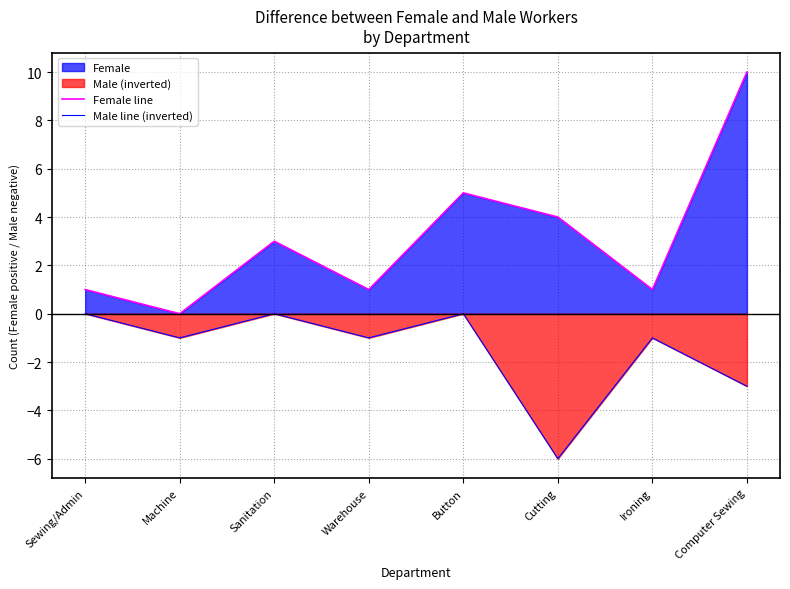

The Male line (inverted) series shows -1 at Ironing. True or false?

False